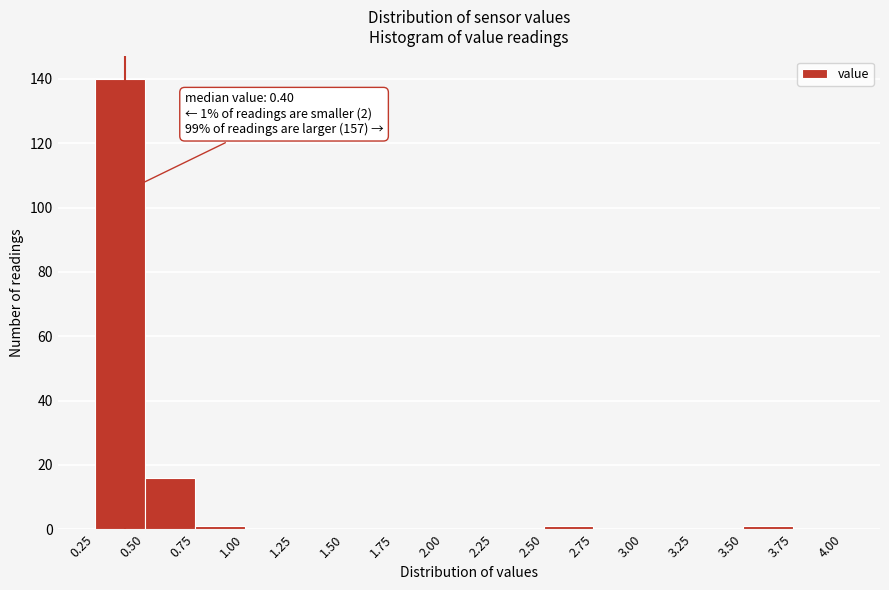

Over which range of the x-axis is the bar tallest?

0.25 to 0.50